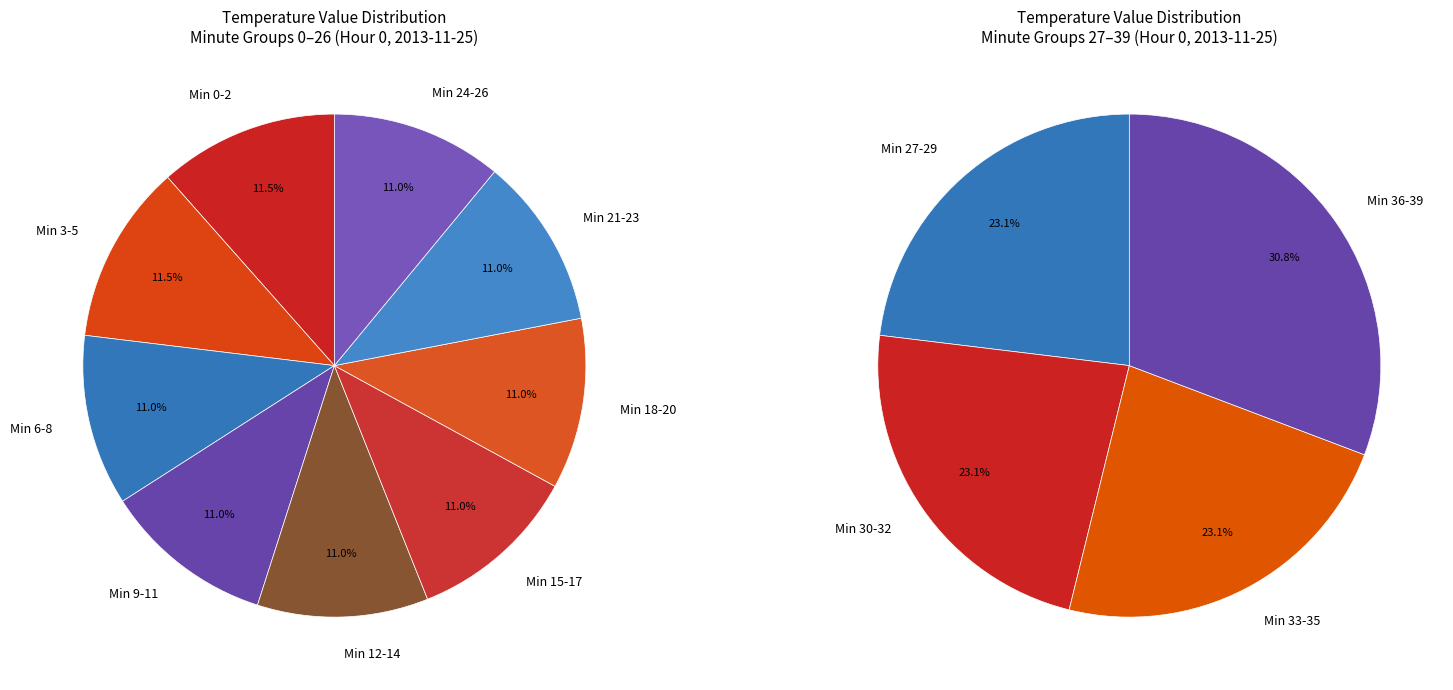

Is the sum of 27-29 and 17 greater than half?

No